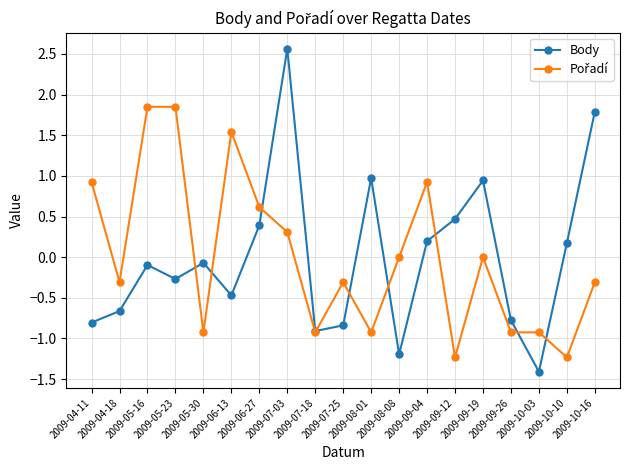

How many positive values does the Body series have?

8